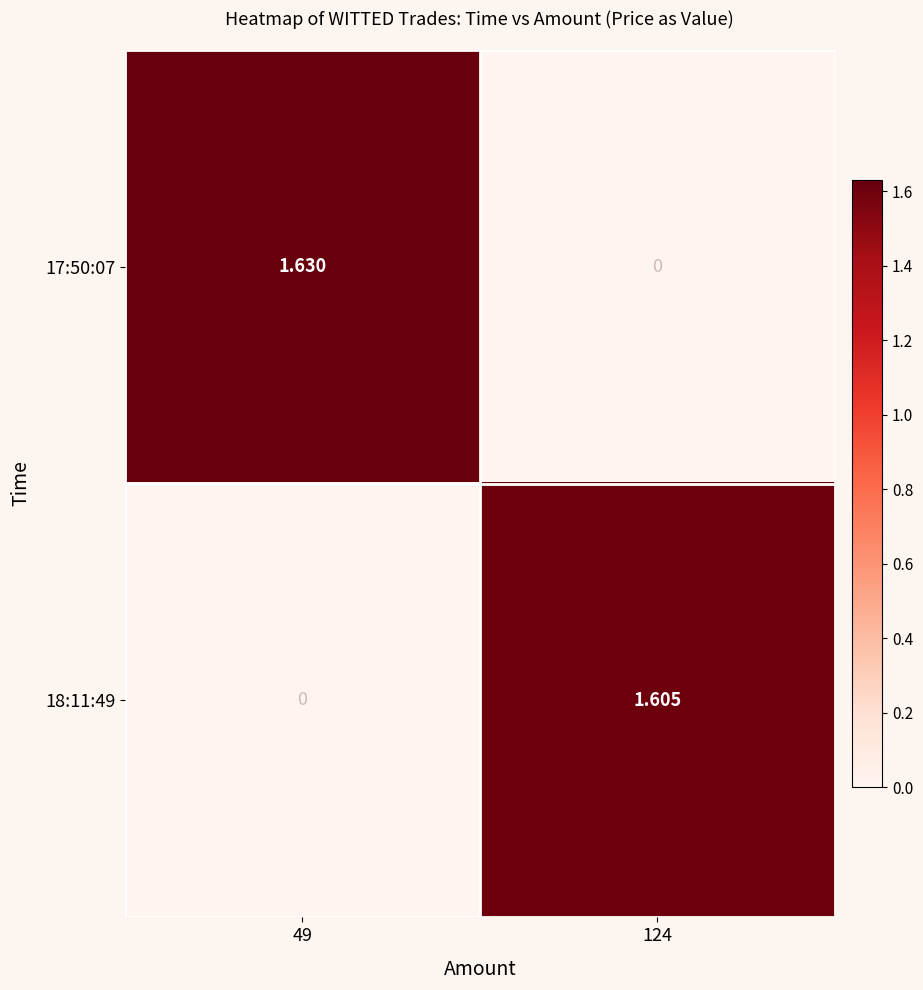

Is the value of 17:50:07 at 124 greater than the value of 18:11:49 at 124?

No